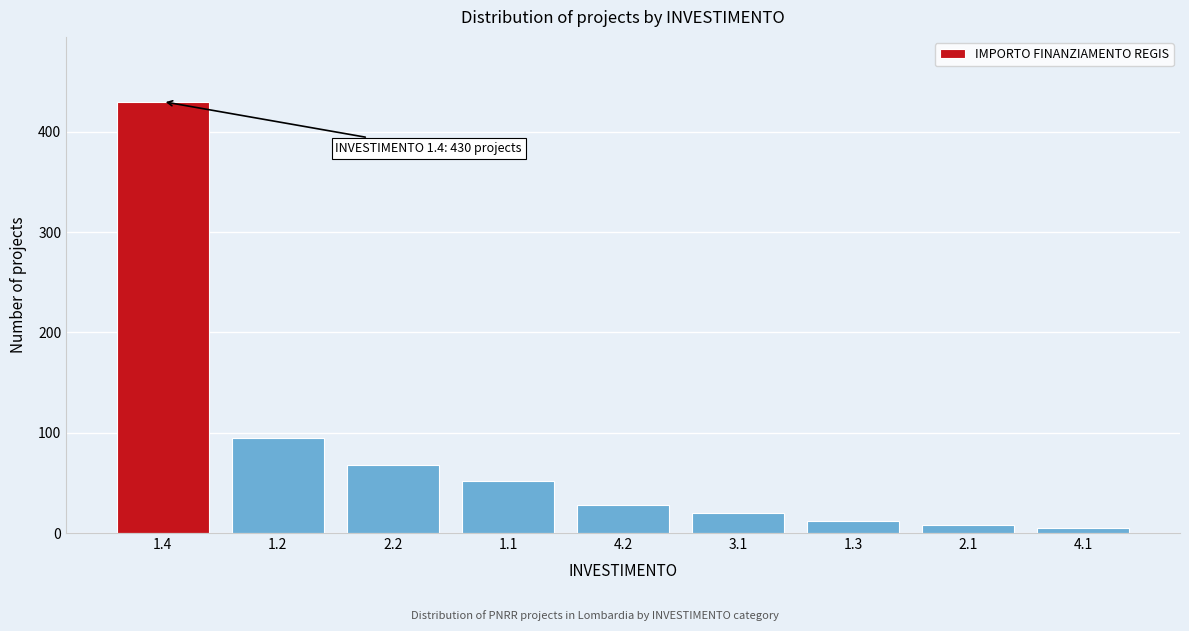

Reading right to left, what are all the values shown in this chart?

5	8	12	20	28	52	68	95	430